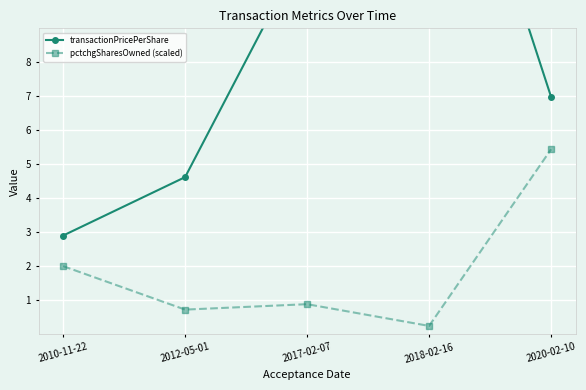

True or false: transactionPricePerShare and pctchgSharesOwned (scaled) intersect in this chart.

False